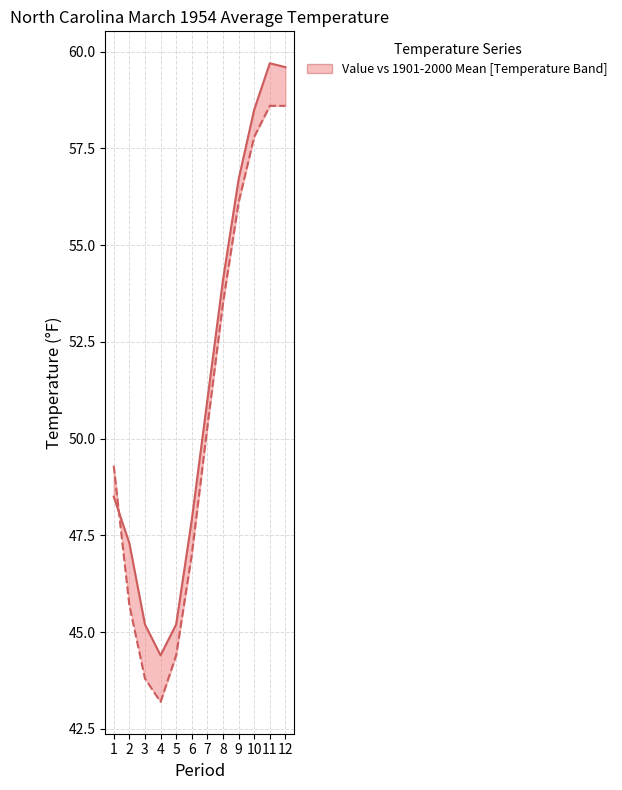

How many data points in Value are less than 51?

6